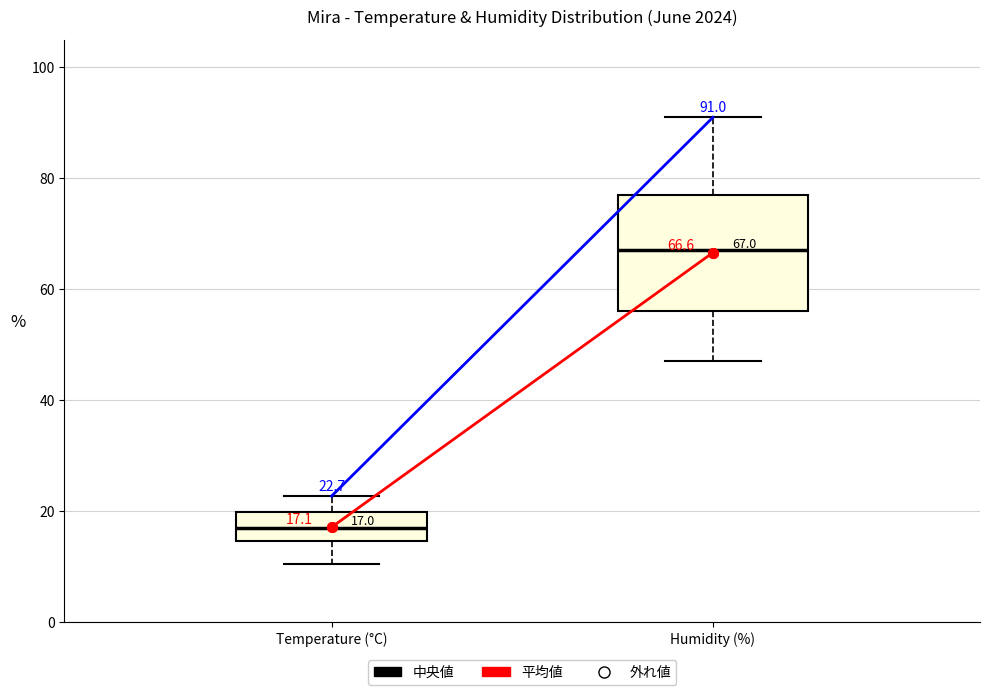

Which box's median line is the highest?

Humidity (%)